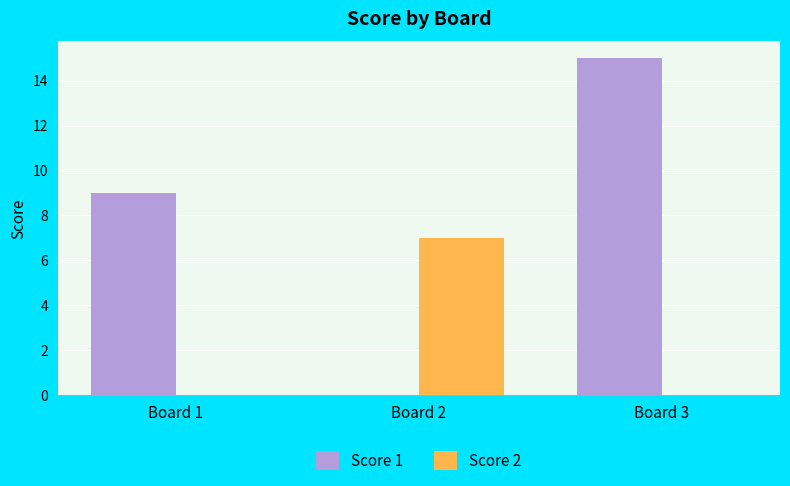

Reading left to right, transcribe all the data shown in this chart.

Score 1: Board 1=9	Board 2=0	Board 3=15
Score 2: Board 1=0	Board 2=7	Board 3=0